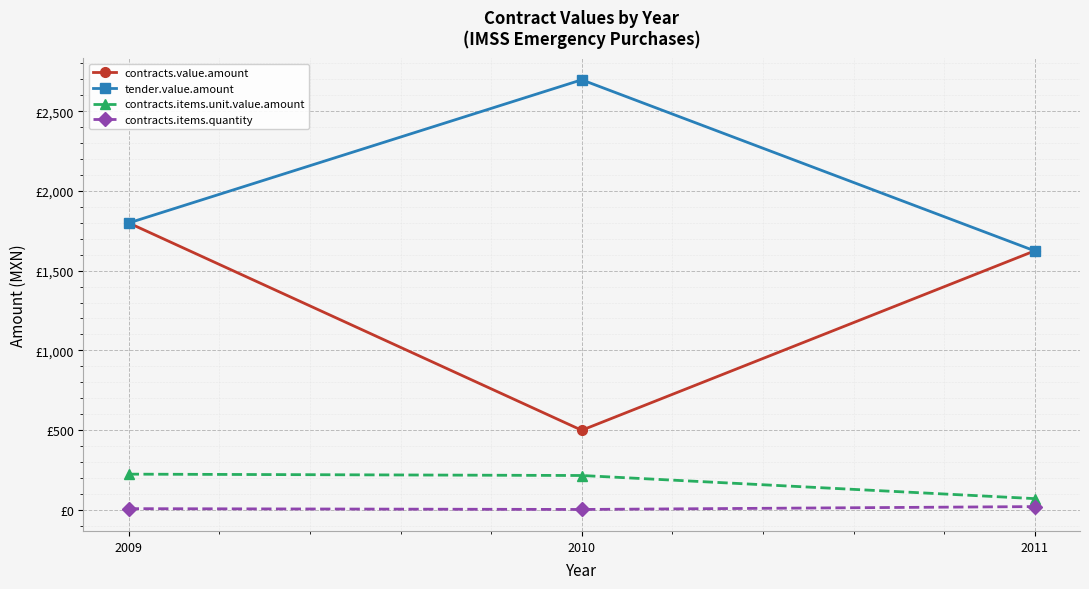

Is it true that contracts.items.quantity equals 2.0 at 2010?

True